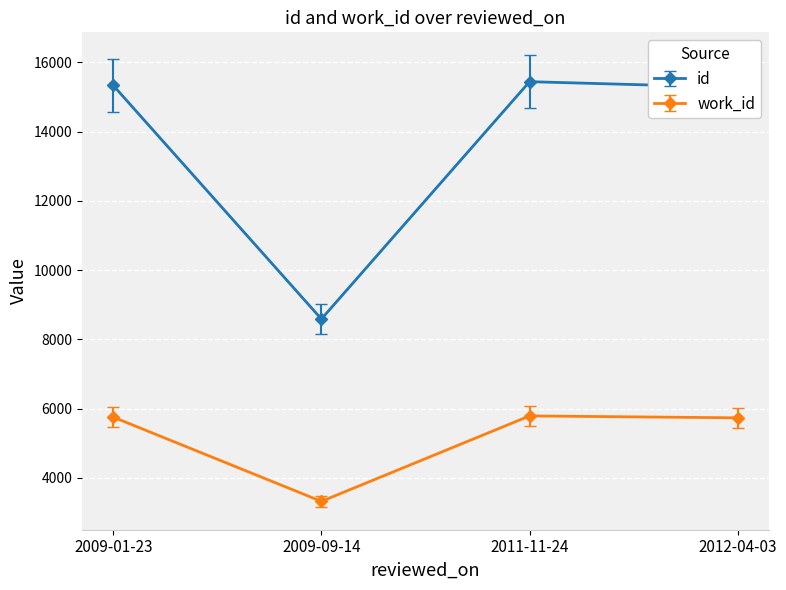

At 2009-09-14, list the series in order from smallest to largest.

work_id, id